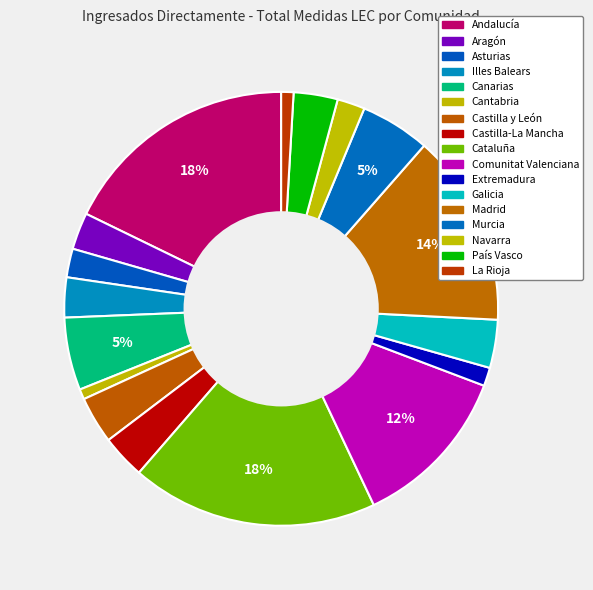

What is the total percentage of Cataluña and Castilla-La Mancha?

21.7%